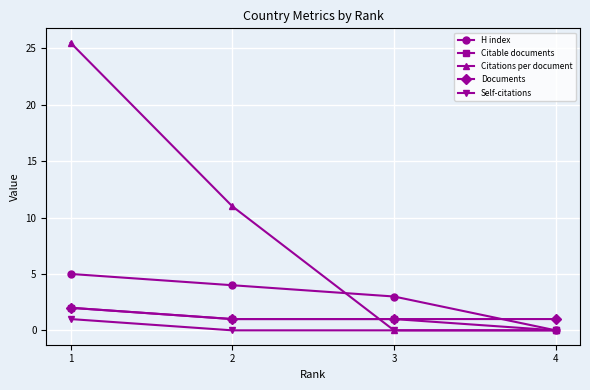

What is the maximum value for H index?

5.0